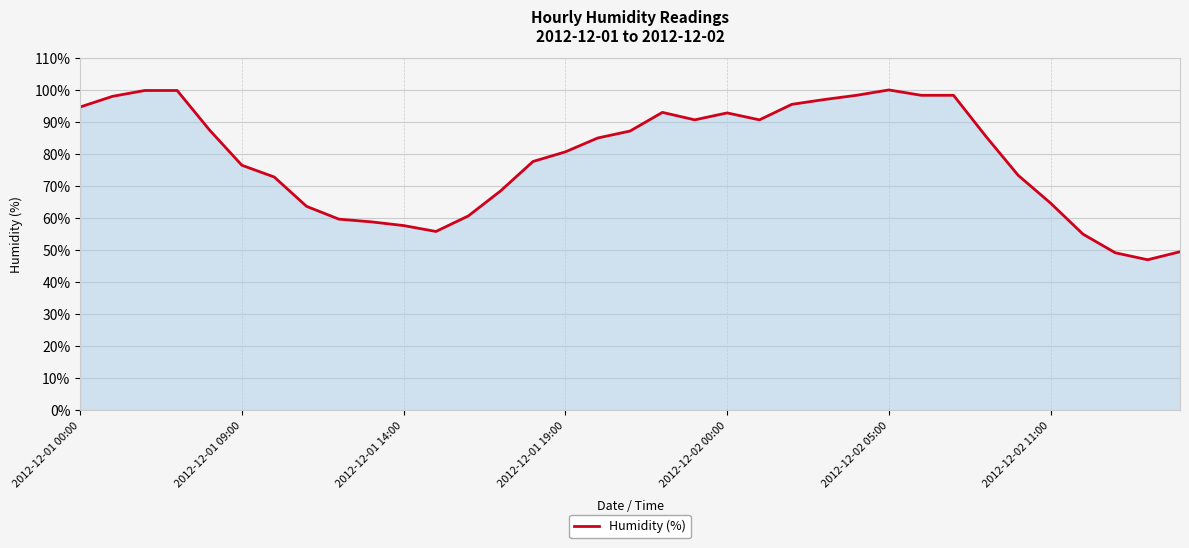

What is the greatest value displayed?

100.0